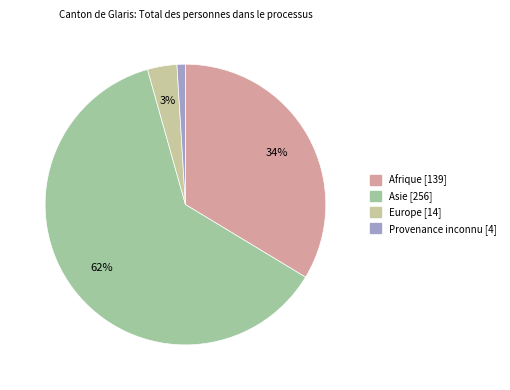

How many slices are in this pie chart?

4